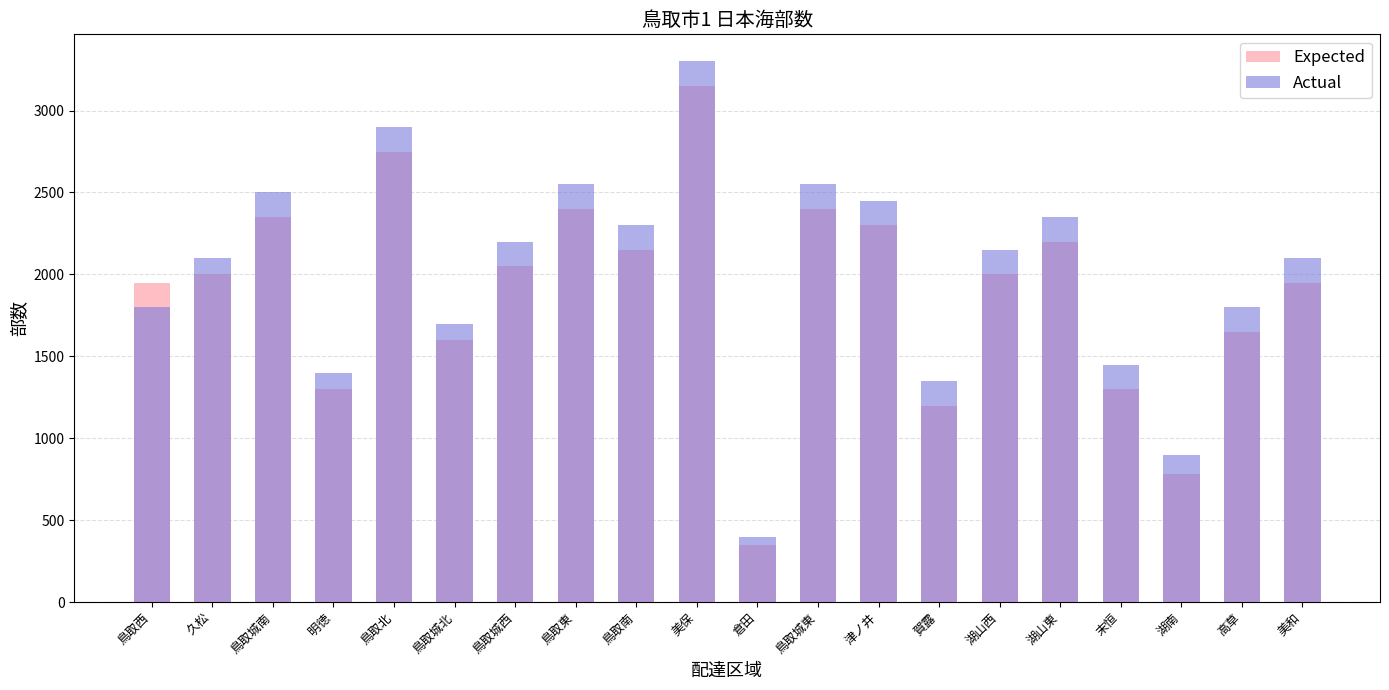

Reading left to right, transcribe all the data shown in this chart.

Expected: 鳥取西=1950	久松=2000	鳥取城南=2350	明徳=1300	鳥取北=2750	鳥取城北=1600	鳥取城西=2050	鳥取東=2400	鳥取南=2150	美保=3150	倉田=350	鳥取城東=2400	津ノ井=2300	賀露=1200	湖山西=2000	湖山東=2200	末恒=1300	湖南=780	高草=1650	美和=1950
Actual: 鳥取西=1800	久松=2100	鳥取城南=2500	明徳=1400	鳥取北=2900	鳥取城北=1700	鳥取城西=2200	鳥取東=2550	鳥取南=2300	美保=3300	倉田=400	鳥取城東=2550	津ノ井=2450	賀露=1350	湖山西=2150	湖山東=2350	末恒=1450	湖南=900	高草=1800	美和=2100